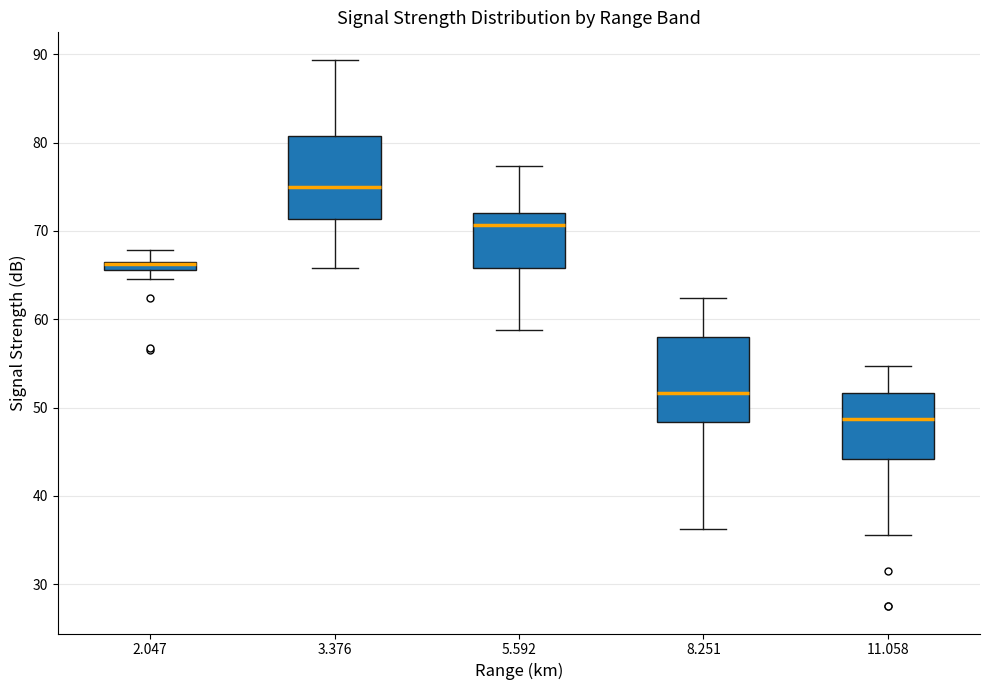

Where does the upper whisker of the box at x = 11.058 end on the y-axis? The values are not printed on the chart, so give them approximately, as read against the axis.

55